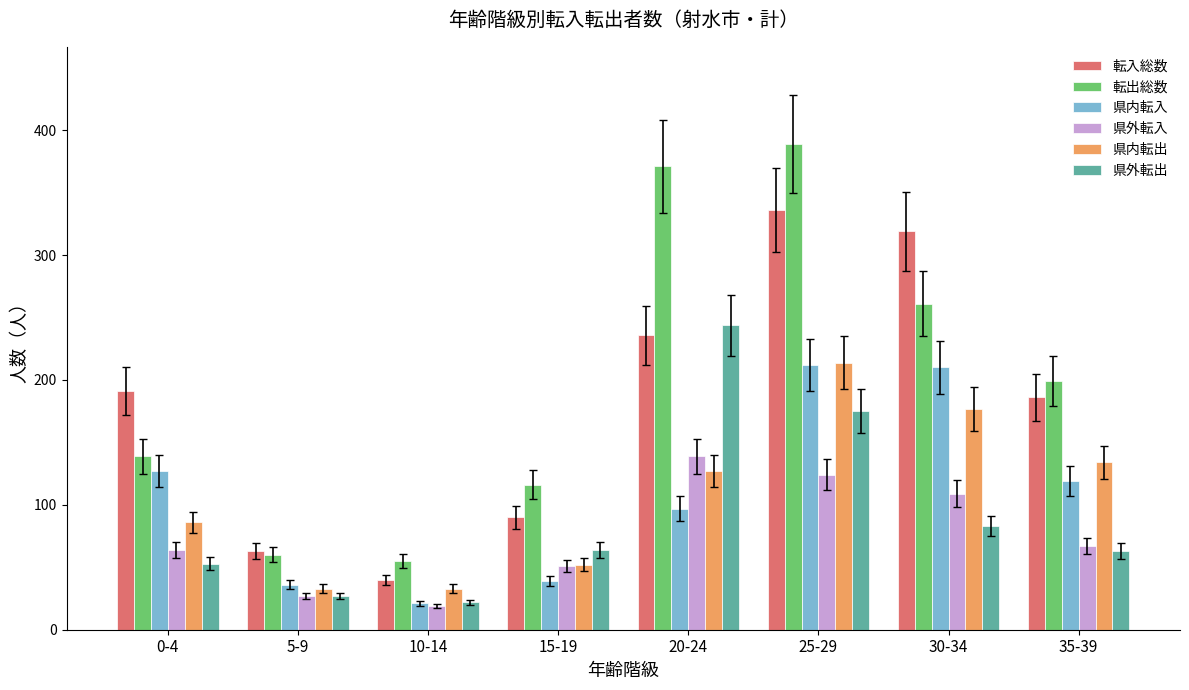

Count the 県内転出 values in the range 52 to 177.

5